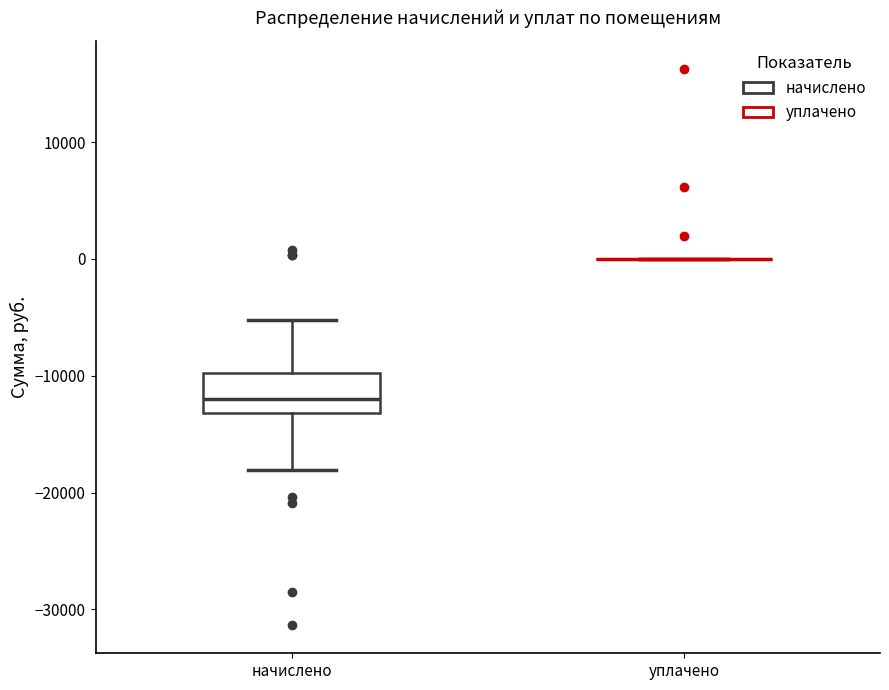

Reading left to right, transcribe this box plot: for each box, give where its median line is, the range the box spans, and where its two whiskers end, as read against the y-axis. The values are not printed on the chart, so give them approximately, as read against the axis.

начислено: median -12000, box -13000 to -10000, whiskers -18000 to -5000
уплачено: box collapsed to a line at 0, whiskers 0 to 0